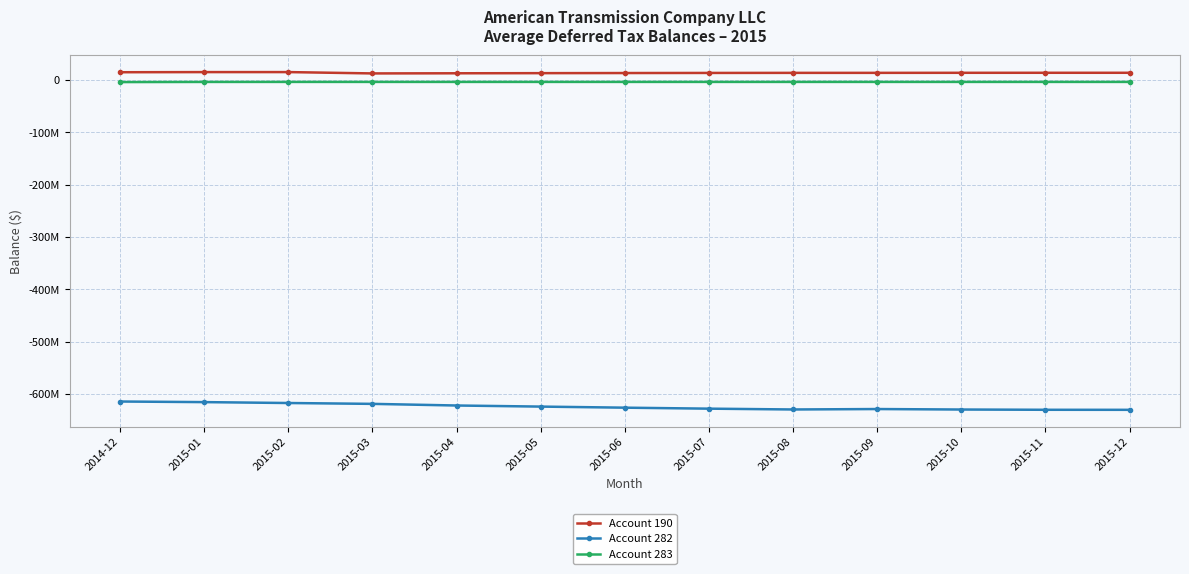

What are all the series names shown in the legend?

Account 190, Account 282, Account 283